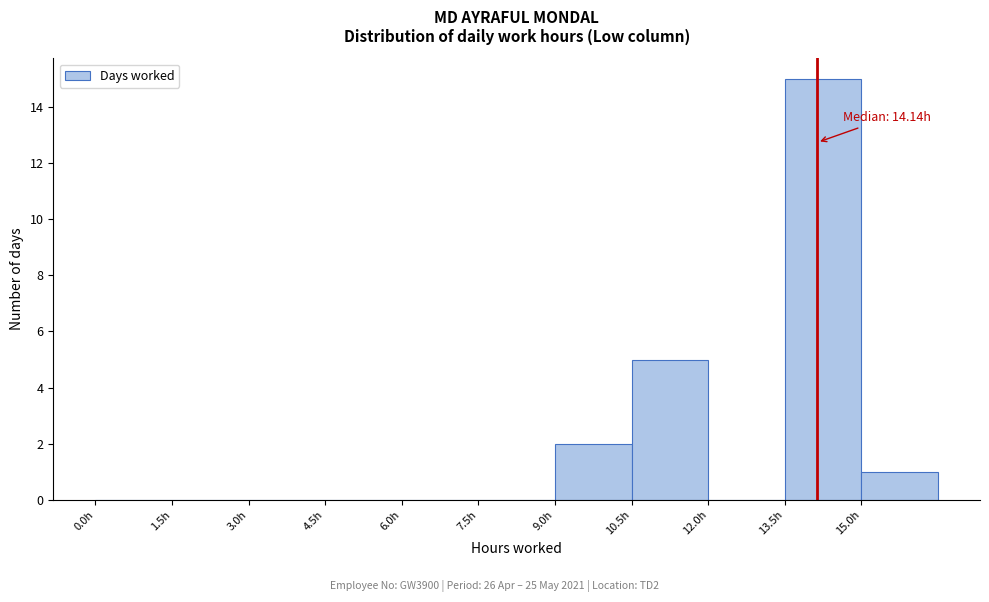

Which range on the x-axis has the tallest bar?

13.5 to 15.0